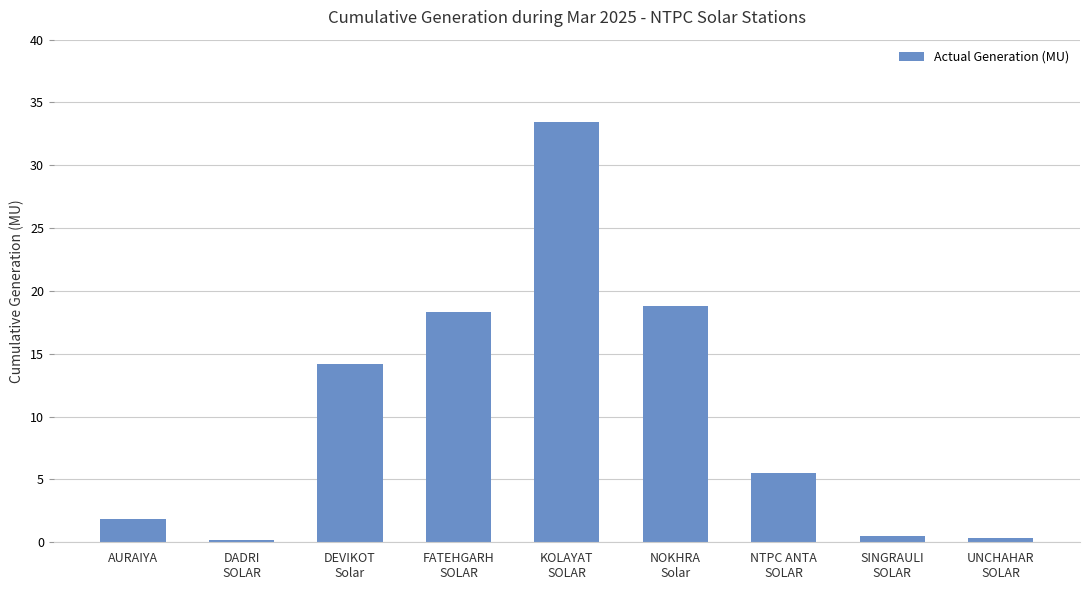

Is it true that the value at DEVIKOT
Solar is 14.2?

True